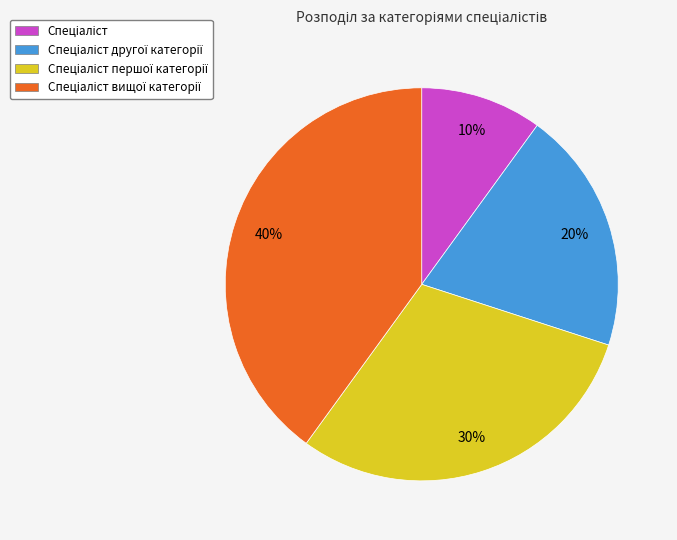

To the nearest percent, what is the difference between the largest and smallest slice percentages?

30%